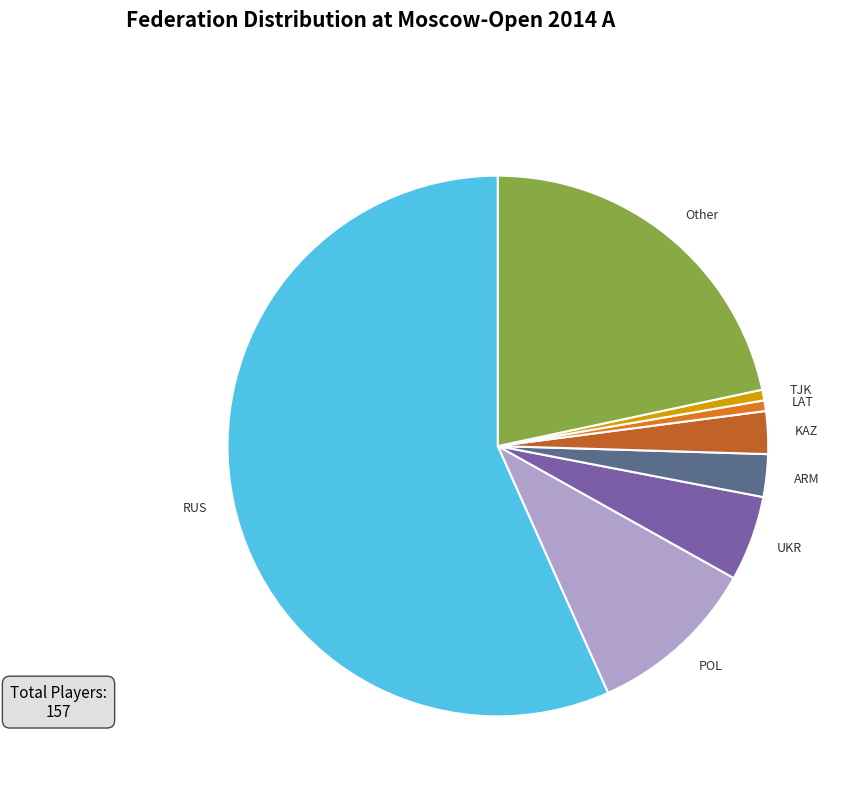

Is the sum of KAZ and UKR greater than half?

No